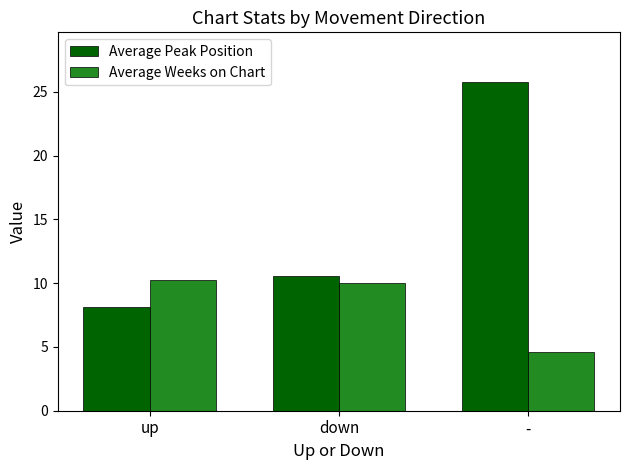

Which series changed the most between down and -?

Average Peak Position